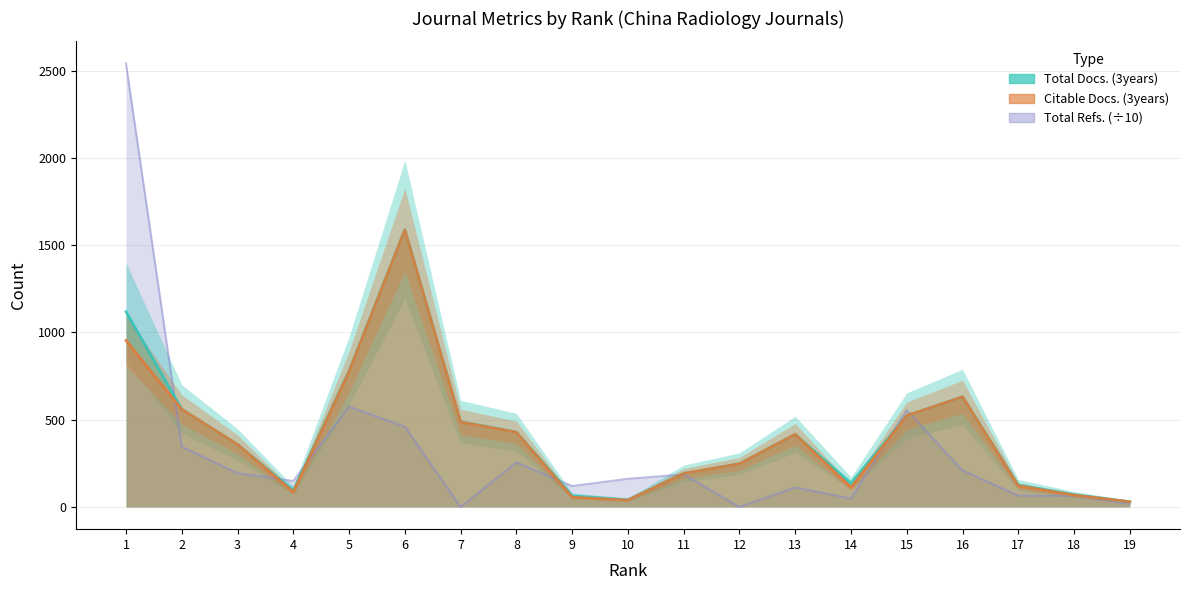

True or false: Citable Docs. (3years) has a value of 30.0 at 19.

True